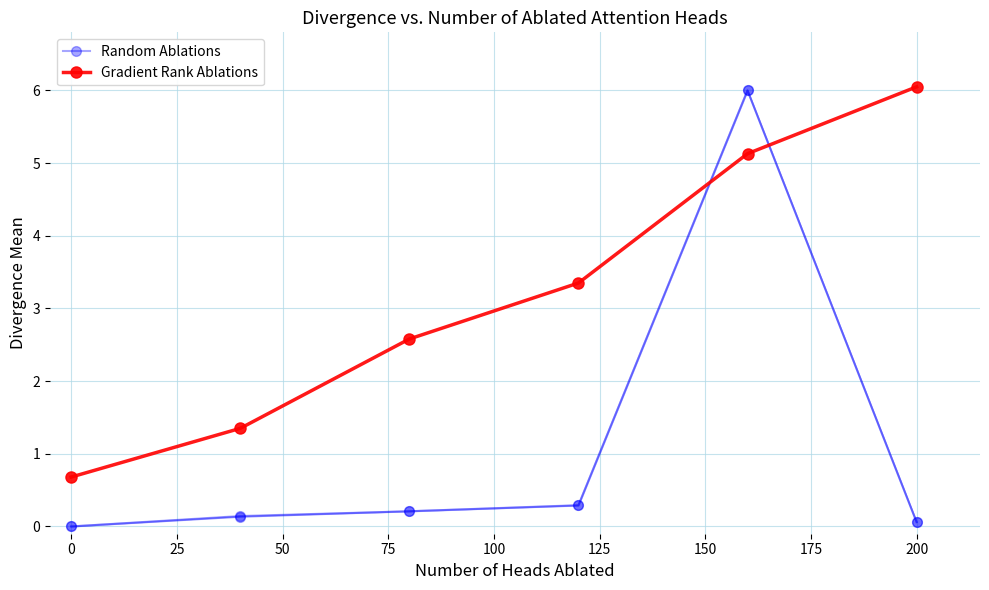

How many data points in Gradient Rank Ablations are less than 3?

3